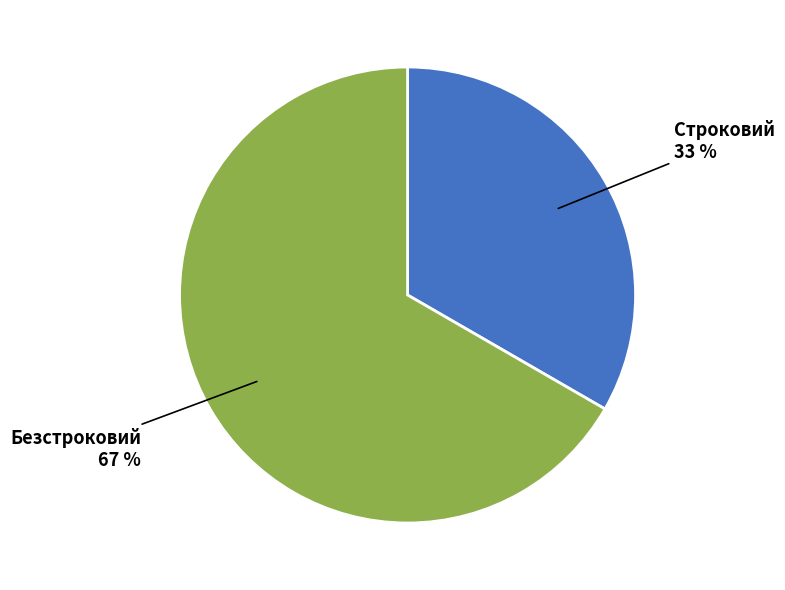

Which has a higher value, Безстроковий or Строковий?

Безстроковий